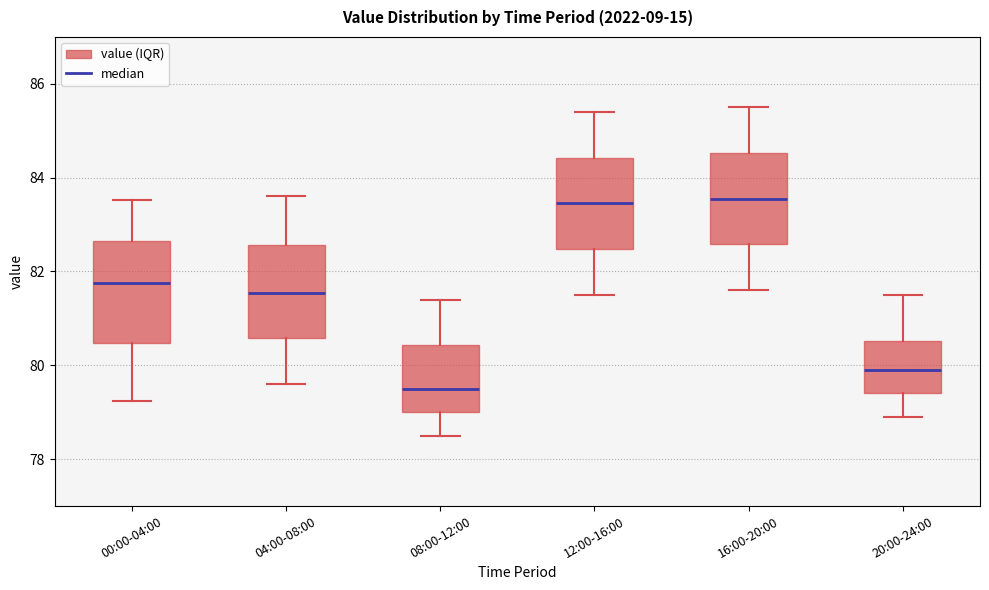

Reading left to right, read every box against the y-axis: the position of its median line, the range the box covers, and the ends of its whiskers. The values are not printed on the chart, so give them approximately, as read against the axis.

00:00-04:00: median 81.8, box 80.4 to 82.6, whiskers 79.2 to 83.6
04:00-08:00: median 81.6, box 80.6 to 82.6, whiskers 79.6 to 83.6
08:00-12:00: median 79.6, box 79.0 to 80.4, whiskers 78.6 to 81.4
12:00-16:00: median 83.4, box 82.4 to 84.4, whiskers 81.6 to 85.4
16:00-20:00: median 83.6, box 82.6 to 84.6, whiskers 81.6 to 85.6
20:00-24:00: median 80.0, box 79.4 to 80.6, whiskers 79.0 to 81.6